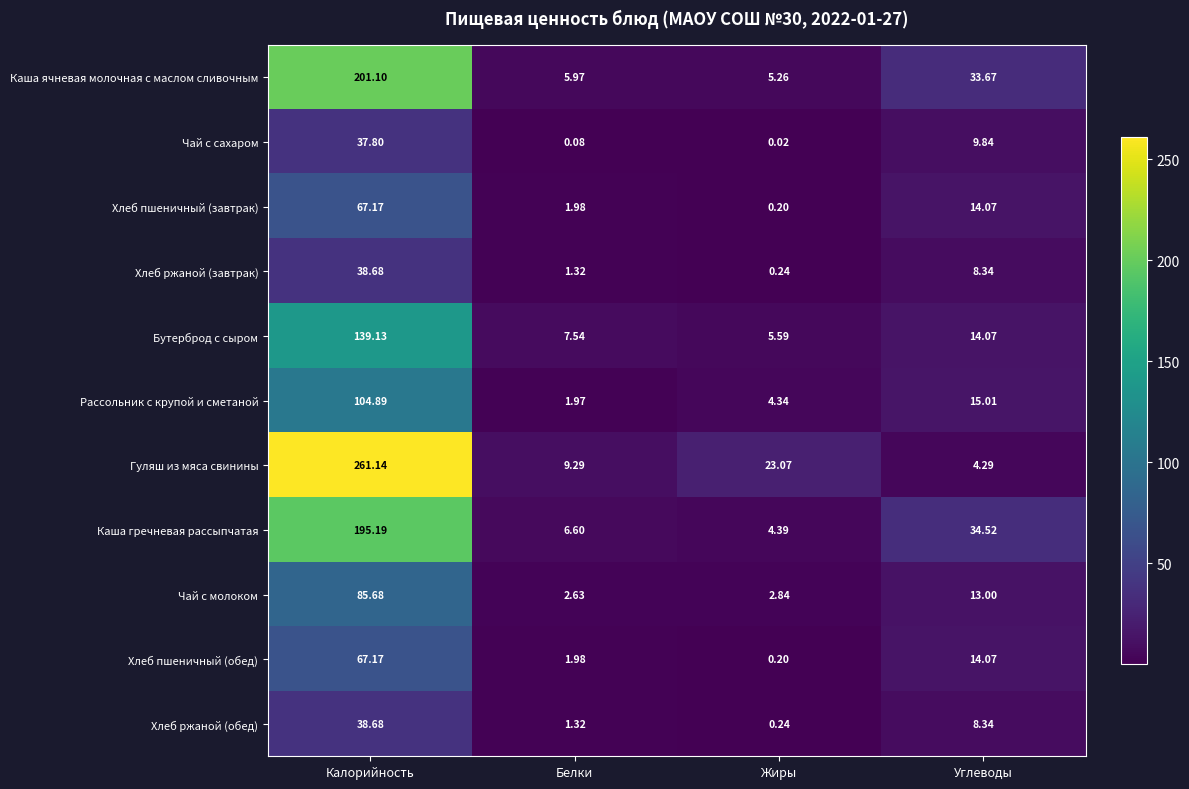

Rank the categories by Рассольник с крупой и сметаной value from lowest to highest.

Белки, Жиры, Углеводы, Калорийность